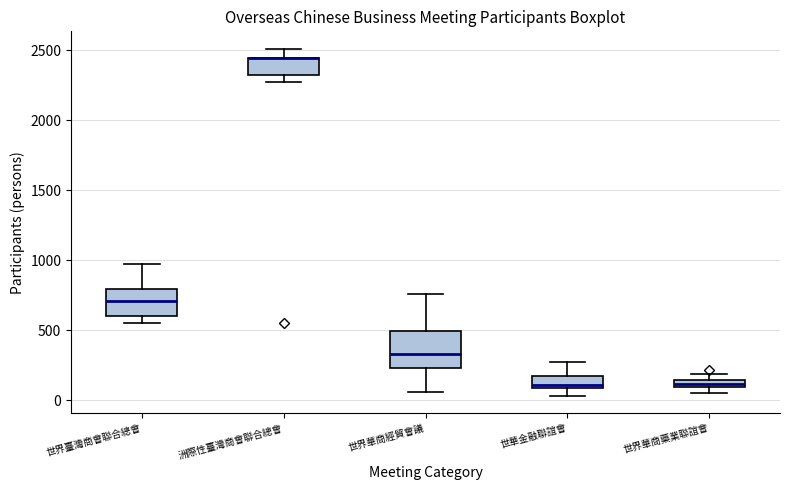

Where does the upper whisker of the box for 世華金融聯誼會 end on the y-axis? The values are not printed on the chart, so give them approximately, as read against the axis.

250